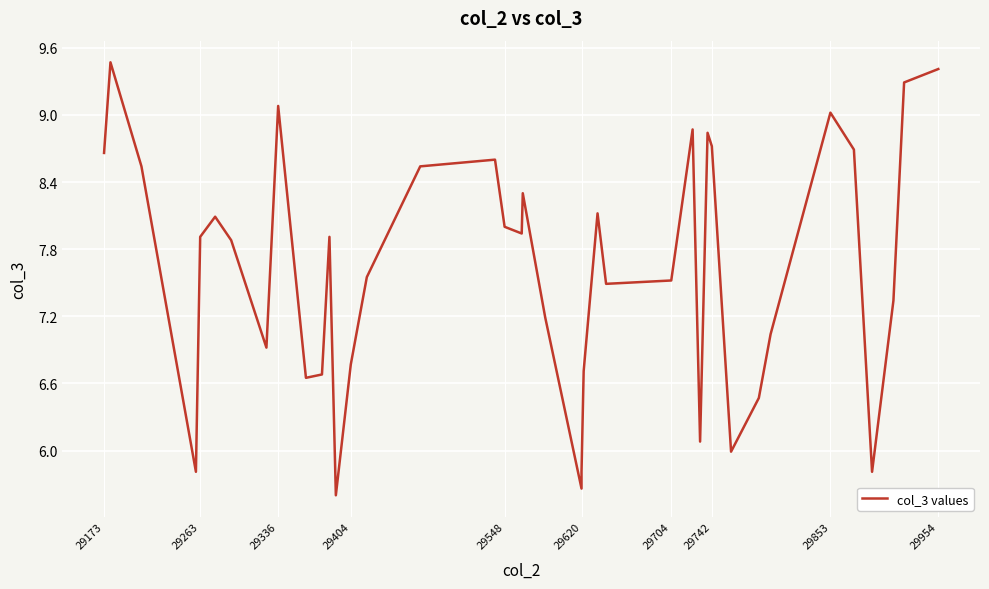

How many values are below 7?

13